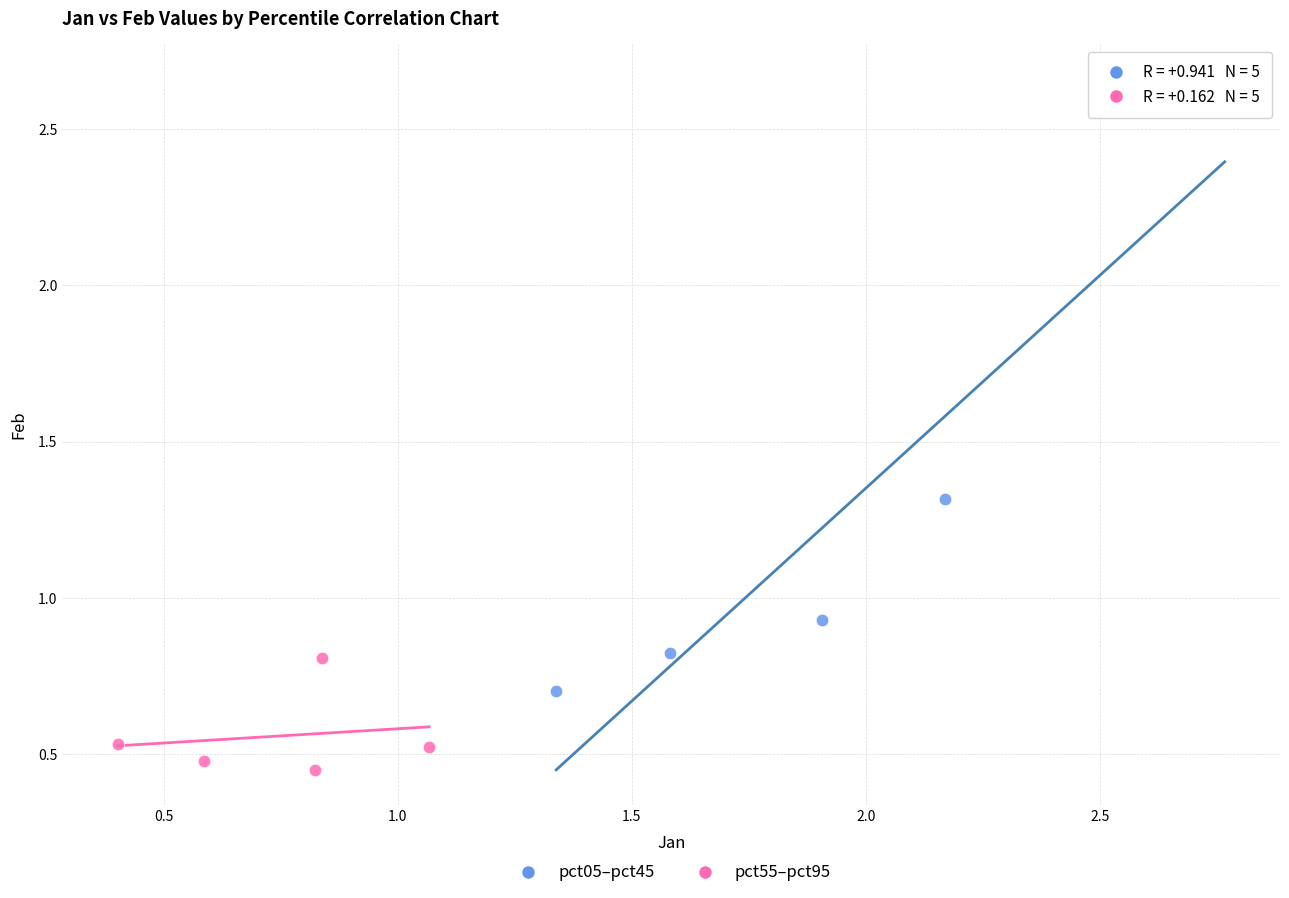

Which series reaches the maximum Y coordinate?

pct05–pct45